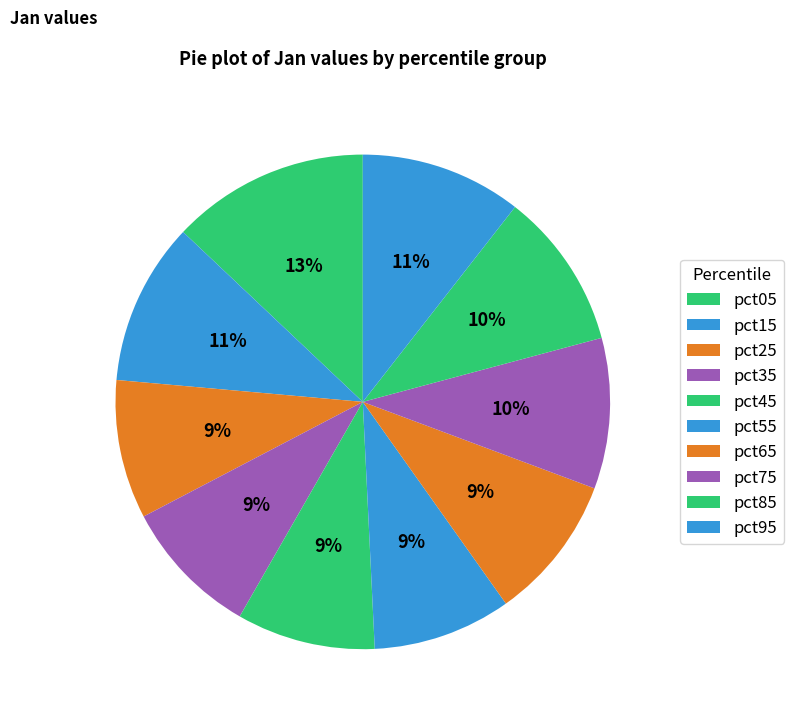

Which has a higher value, pct55 or pct05?

pct05